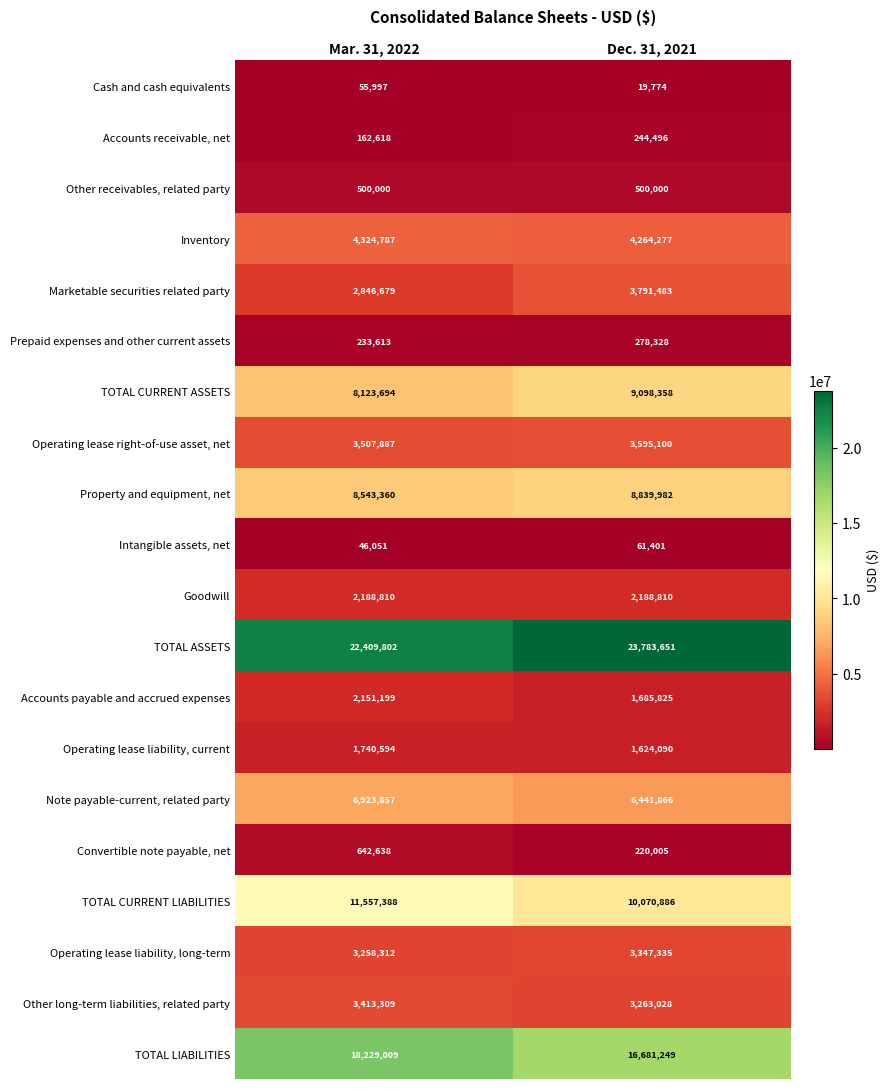

At which category is the sum across all series the highest?

Mar. 31, 2022